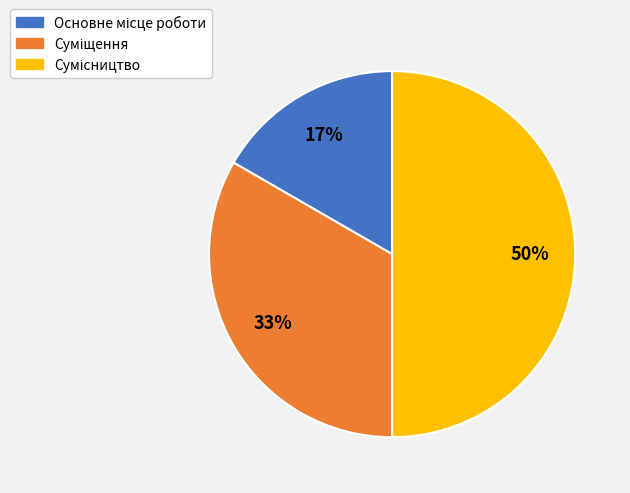

Count the number of slices in the pie.

3